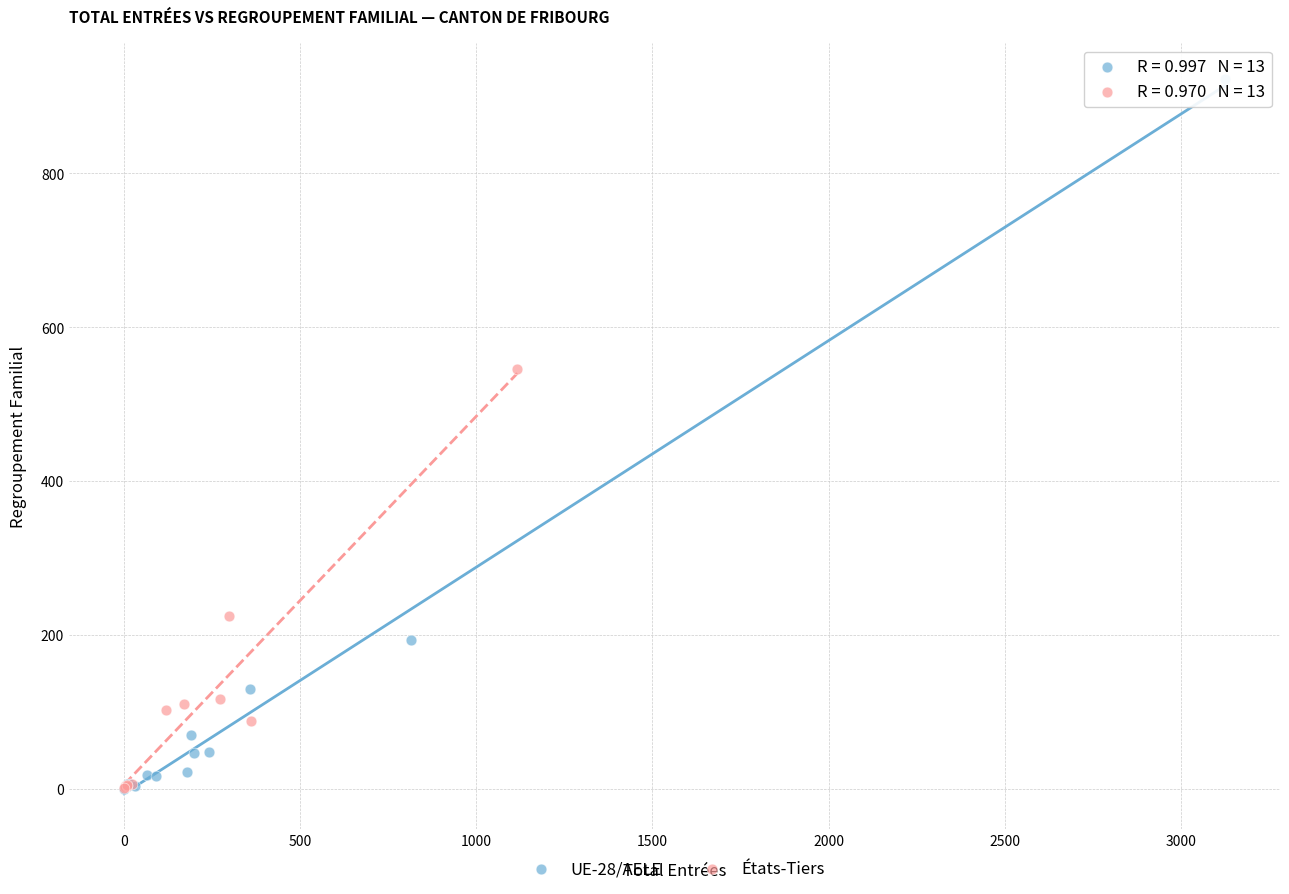

Which series reaches the maximum Y coordinate?

UE-28/AELE